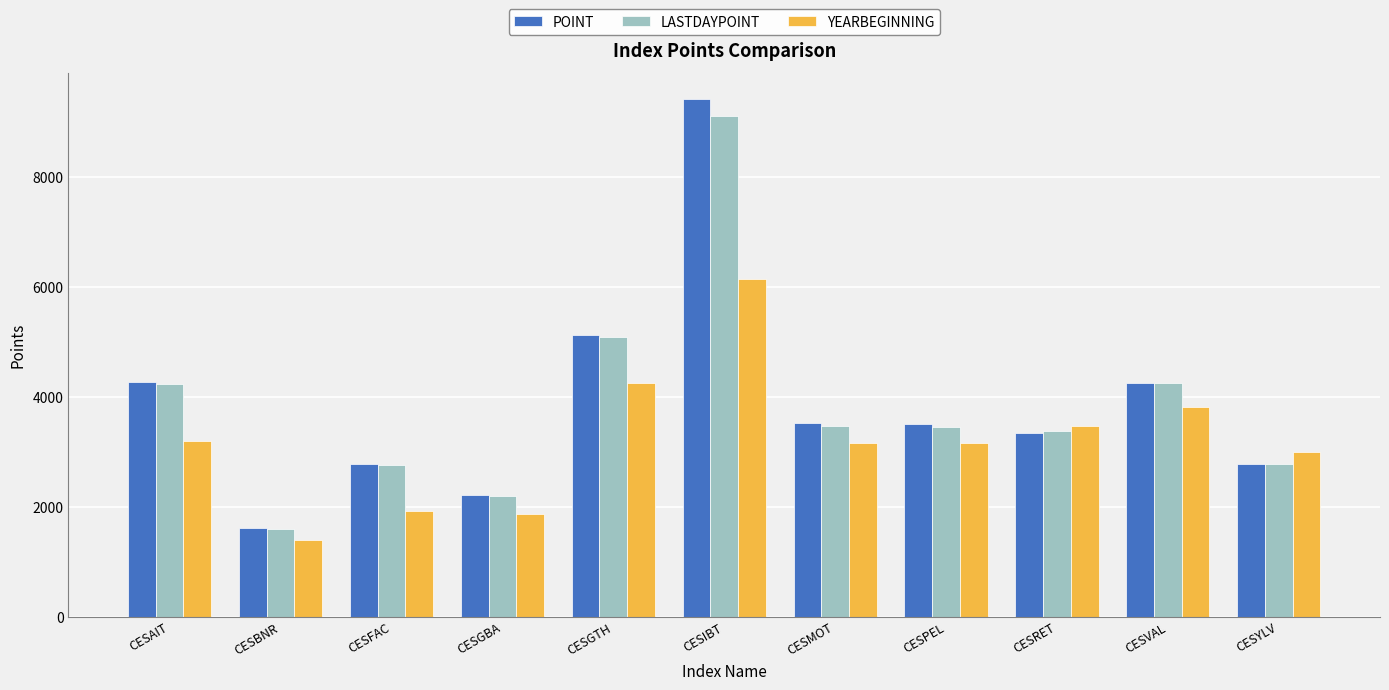

What is the approximate value of LASTDAYPOINT at CESGBA?

2186.9